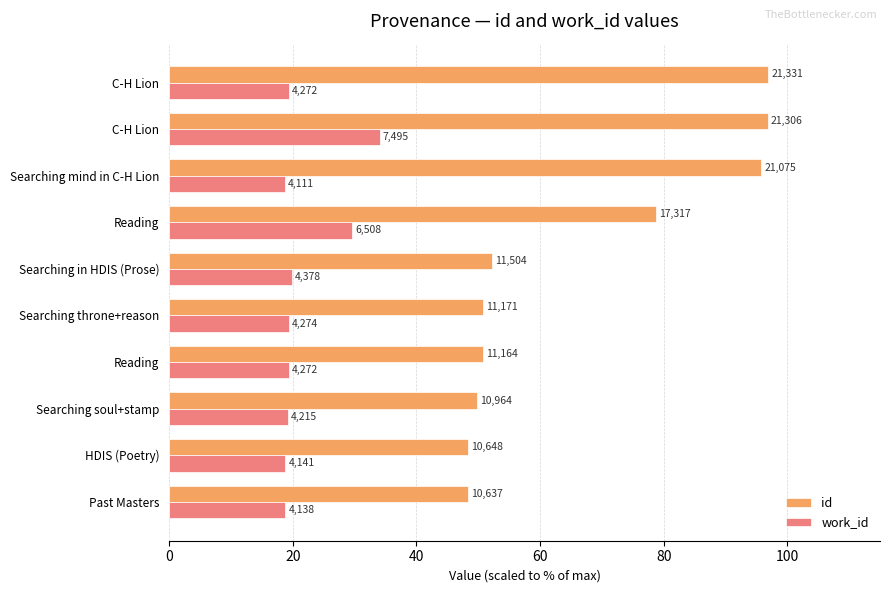

What are all the series names shown in the legend?

id, work_id